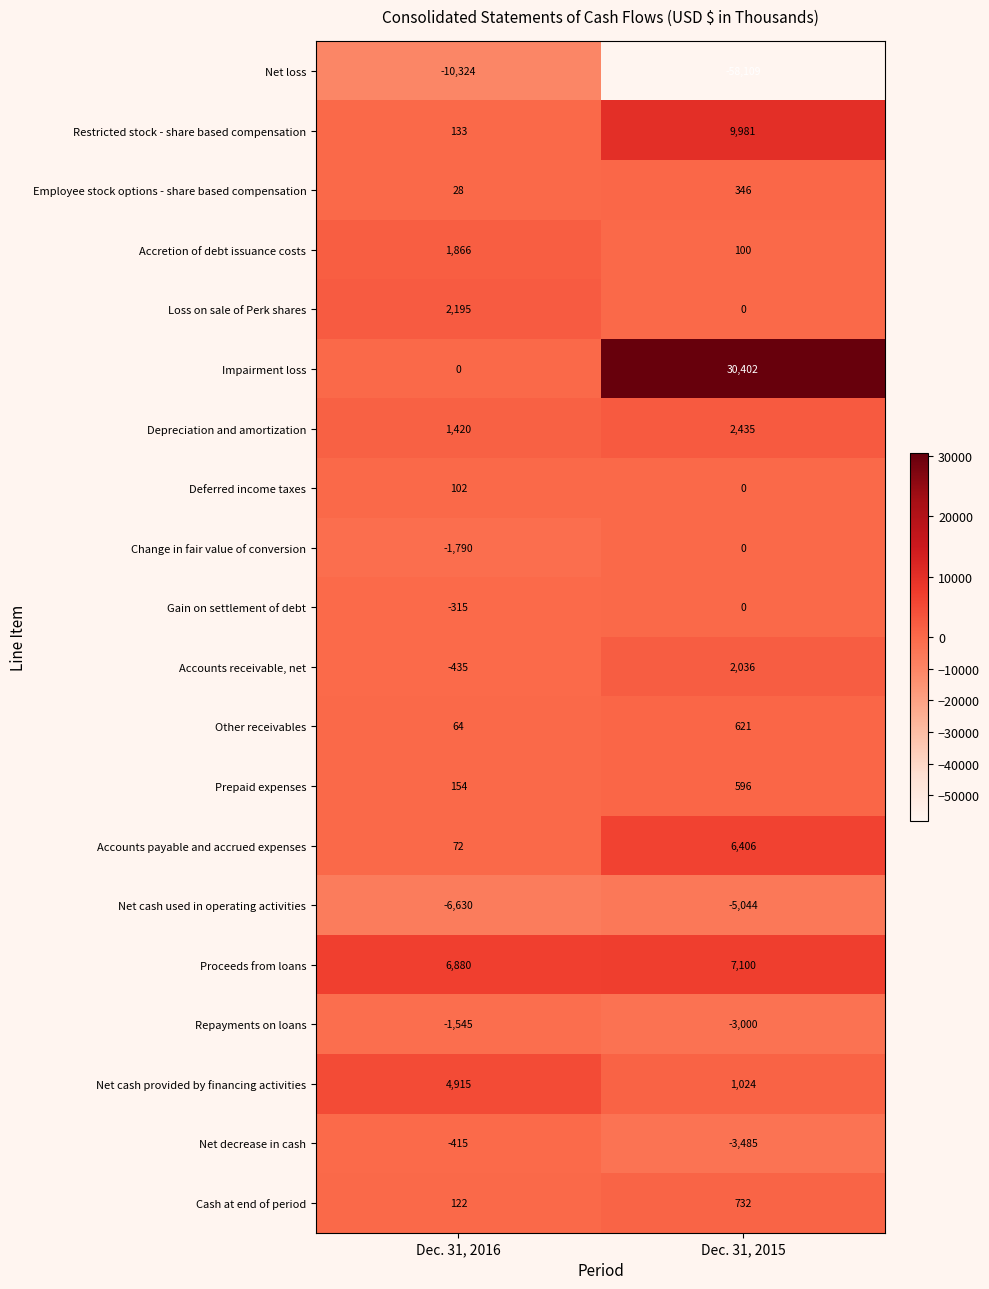

What is the smallest value displayed?

-58109